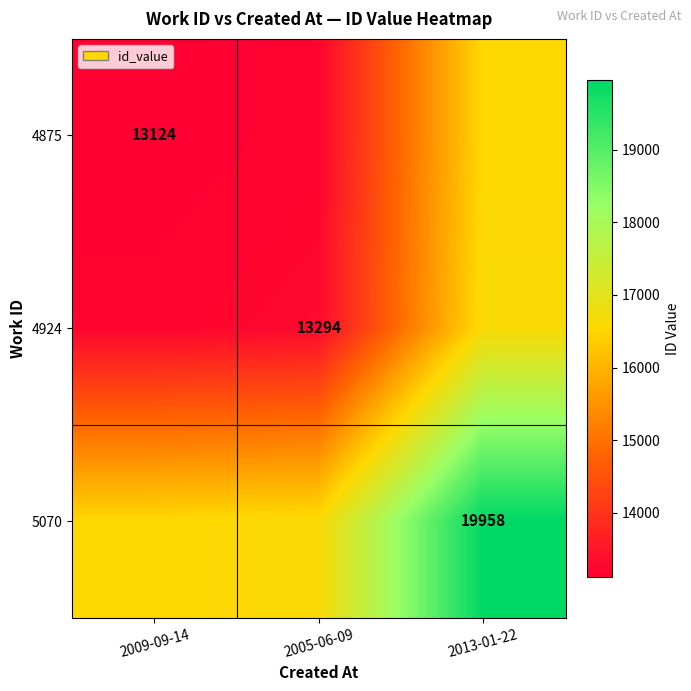

Is it true that 4875 equals 13124 at 2009-09-14?

True